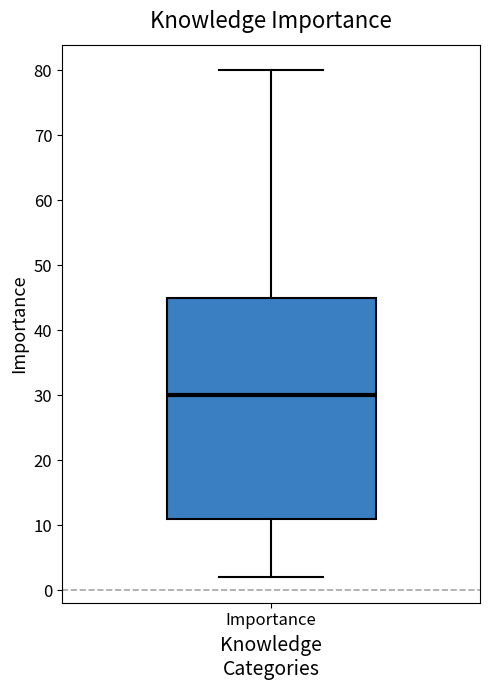

Read this box plot against the y-axis: the position of the median line, the range covered by the box, and the ends of both whiskers. The values are not printed on the chart, so give them approximately, as read against the axis.

median 30, box 11 to 45, whiskers 2 to 80